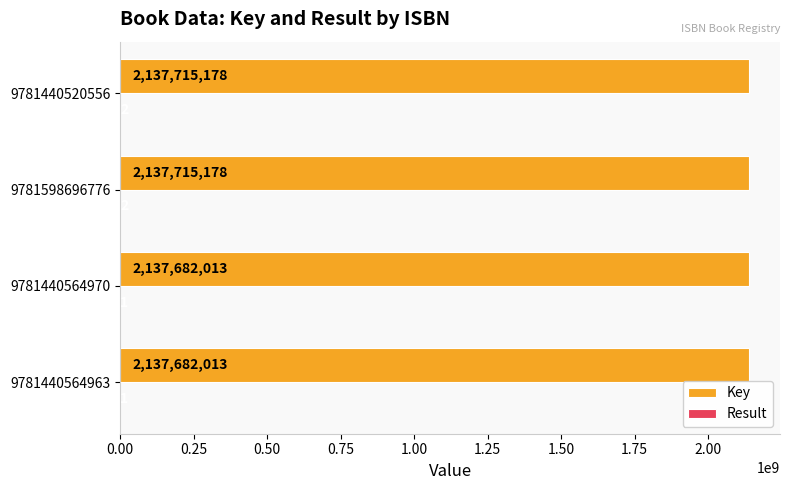

What is the greatest value displayed?

2137715178